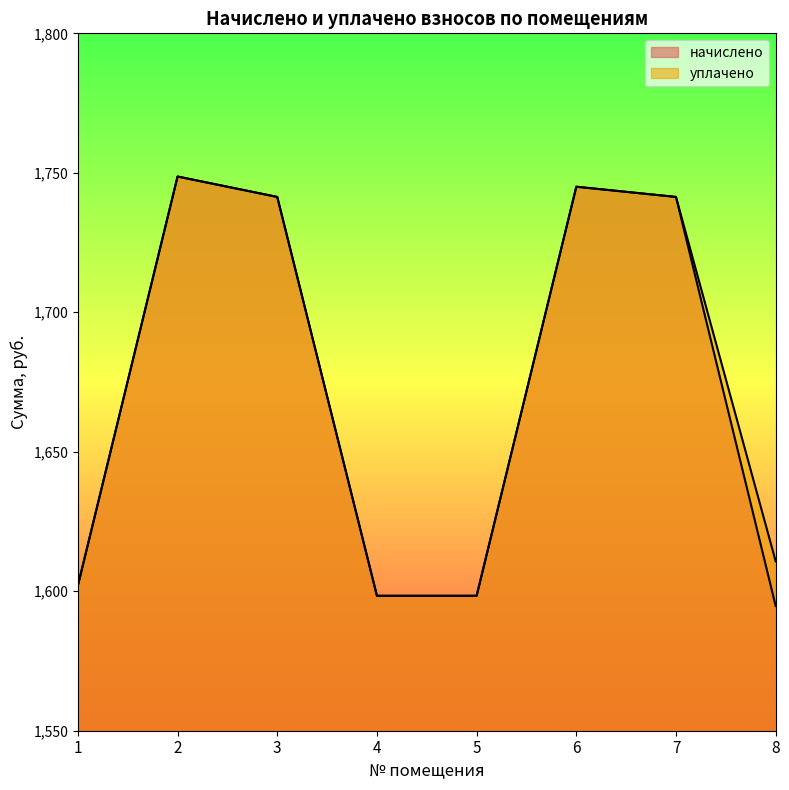

How many interior local peaks does the начислено series have?

2